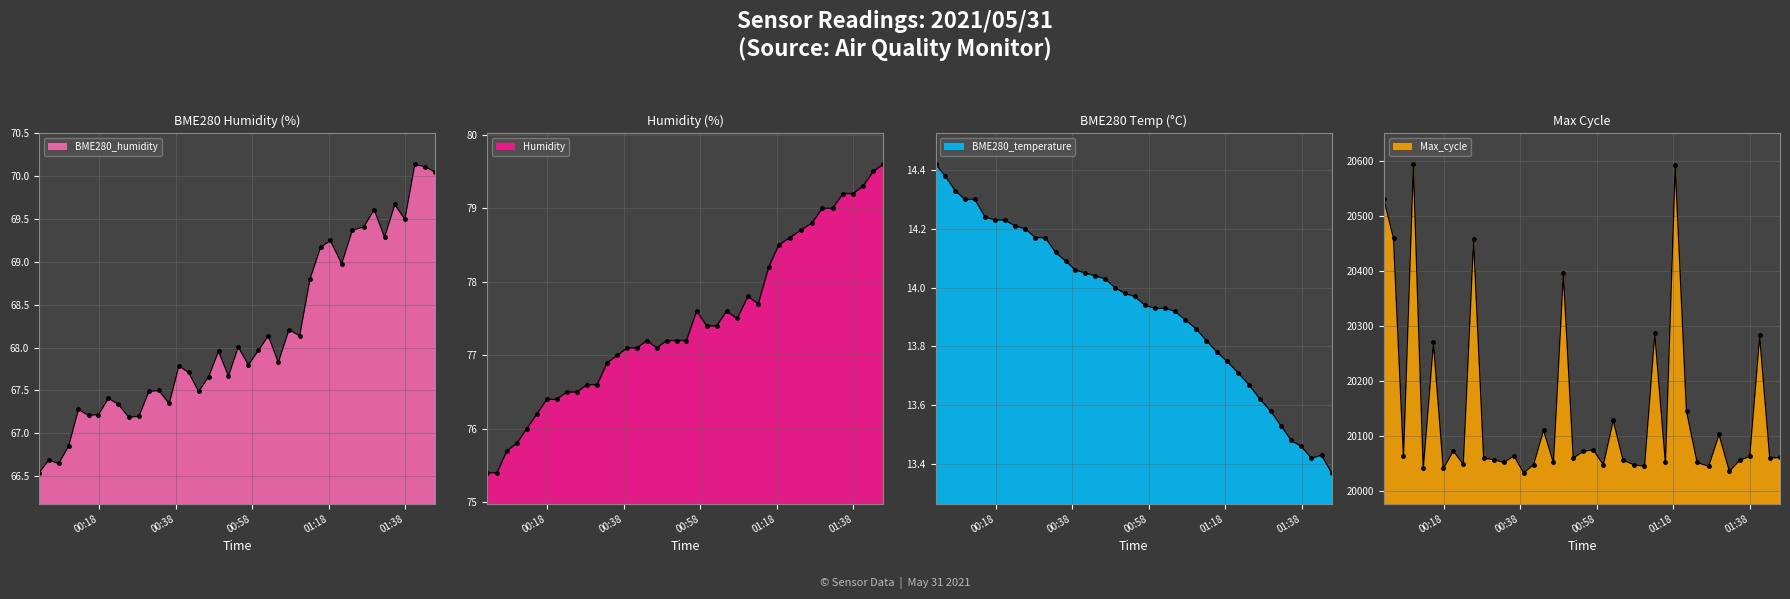

The value of Humidity at 2021/05/31 00:10:01 is 22.5. True or false?

False